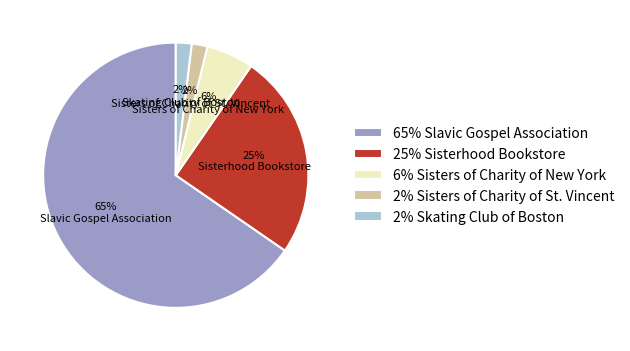

True or false: Sisterhood Bookstore accounts for 25% of the total.

True